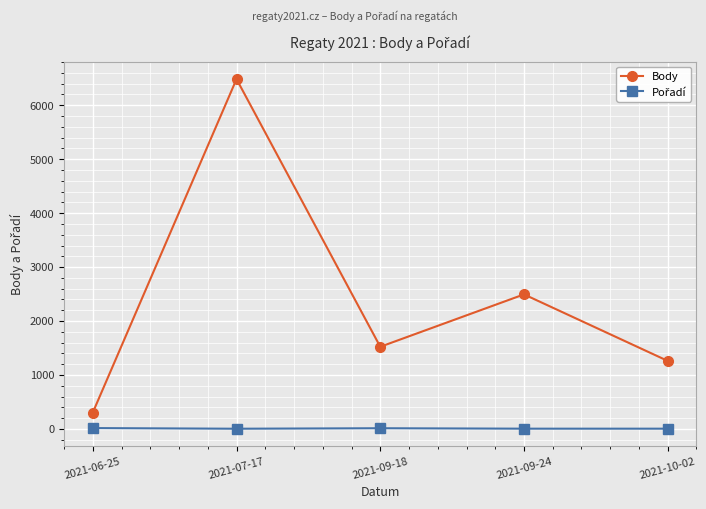

How many interior local peaks does the Body series have?

2